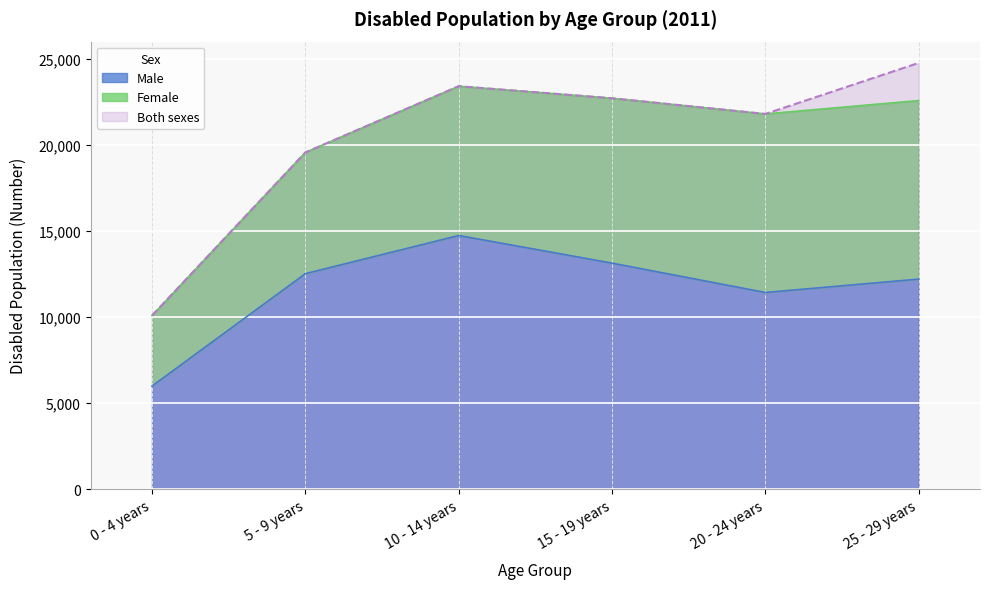

Where does the Both sexes series first go above 22712?

10 - 14 years